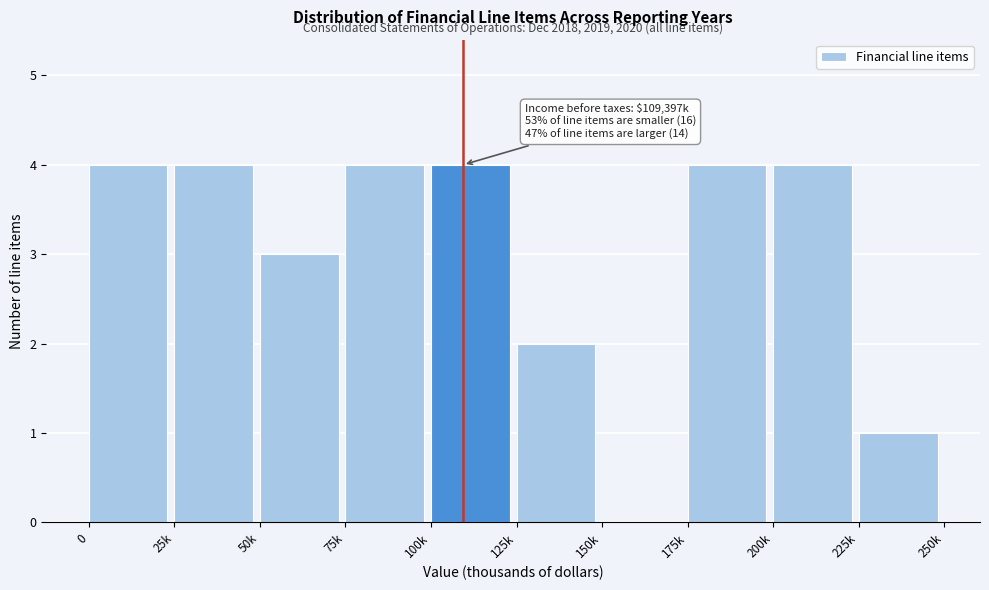

Reading left to right, list all the values displayed in this chart.

0=4	25k=4	50k=3	75k=4	100k=4	125k=2	150k=0	175k=4	200k=4	225k=1